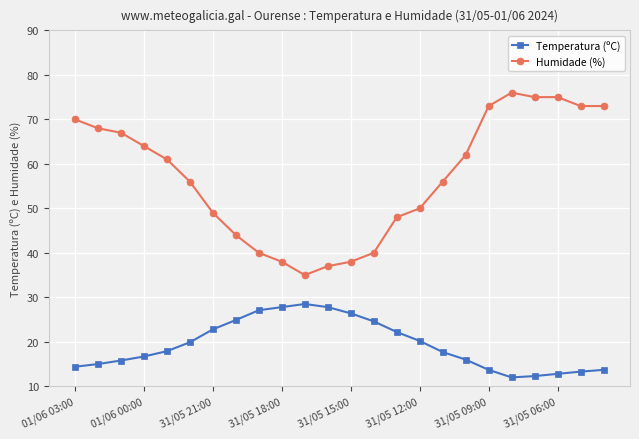

Which series has the largest total across all categories?

Humidade (%)